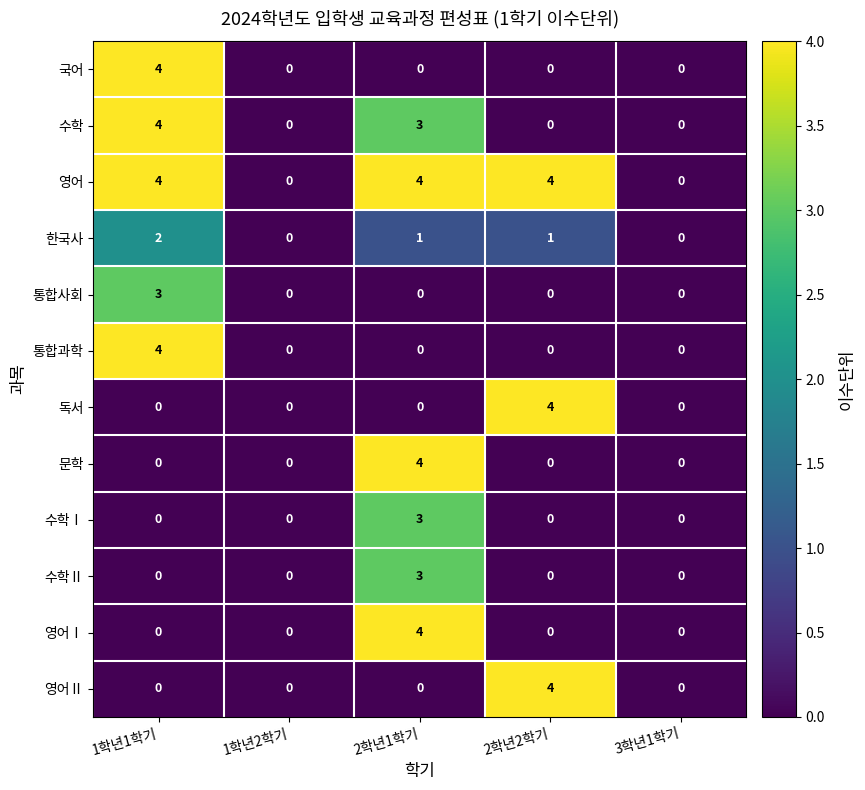

Which series has the largest total across all categories?

영어